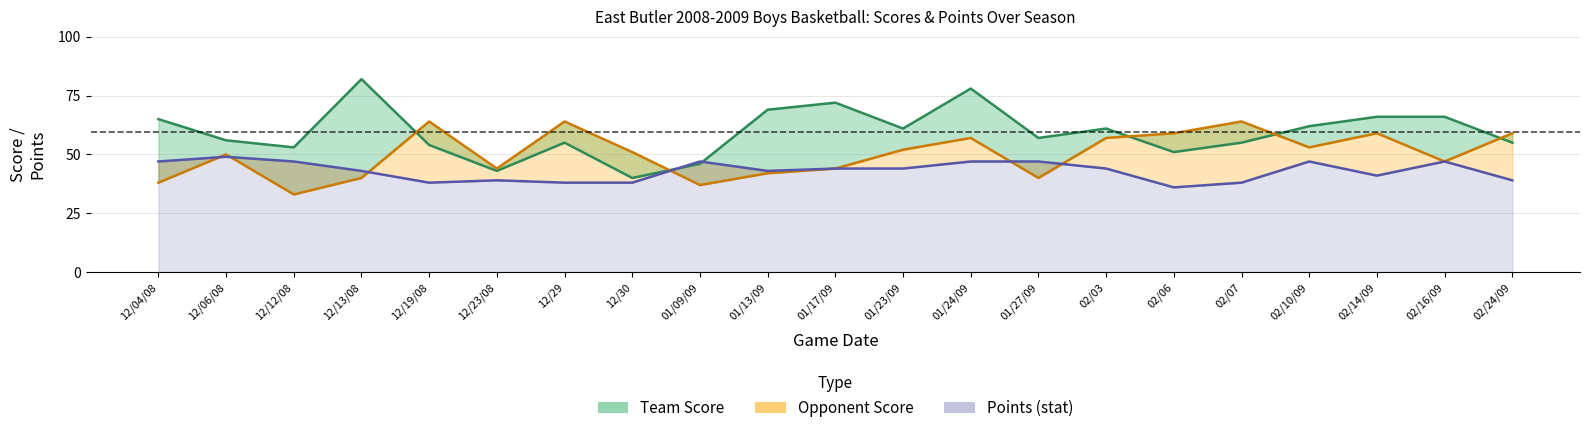

What is the label of the 16th point from the left?

02/06